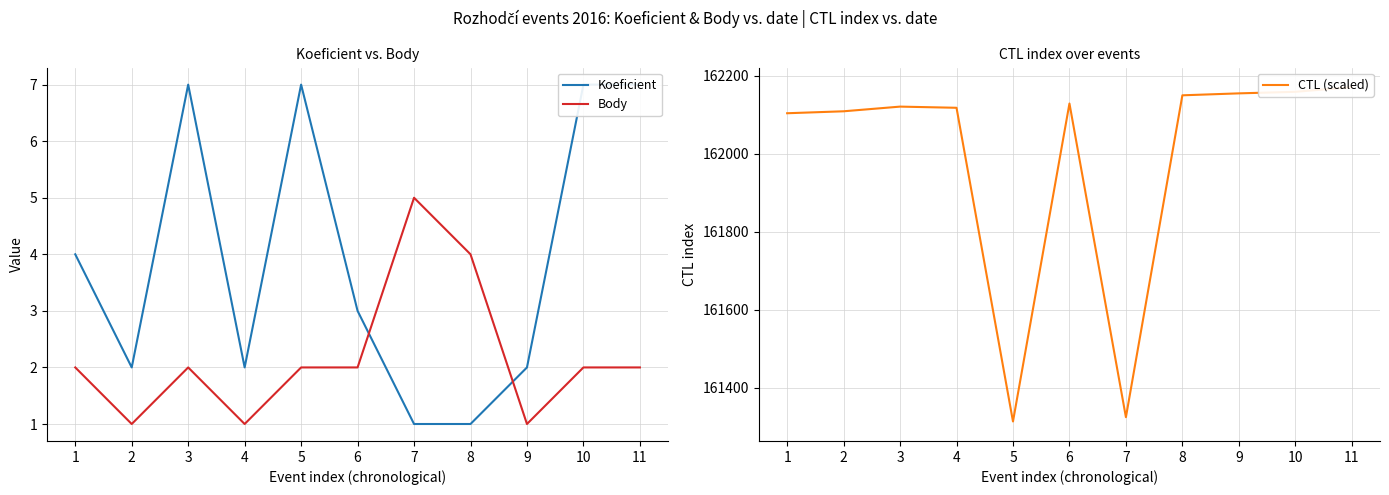

In Koeficient, how many points are lower than both neighbors (excluding endpoints)?

2